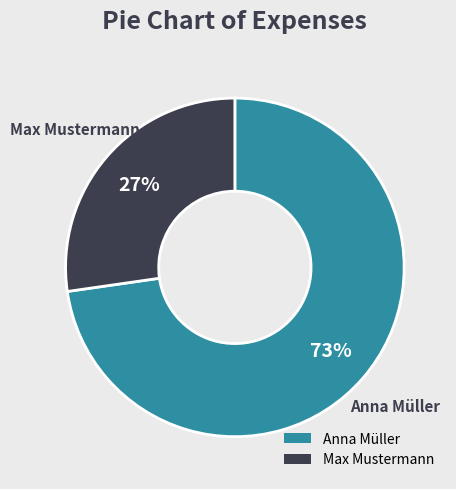

Which has a higher value, Max Mustermann or Anna Müller?

Anna Müller